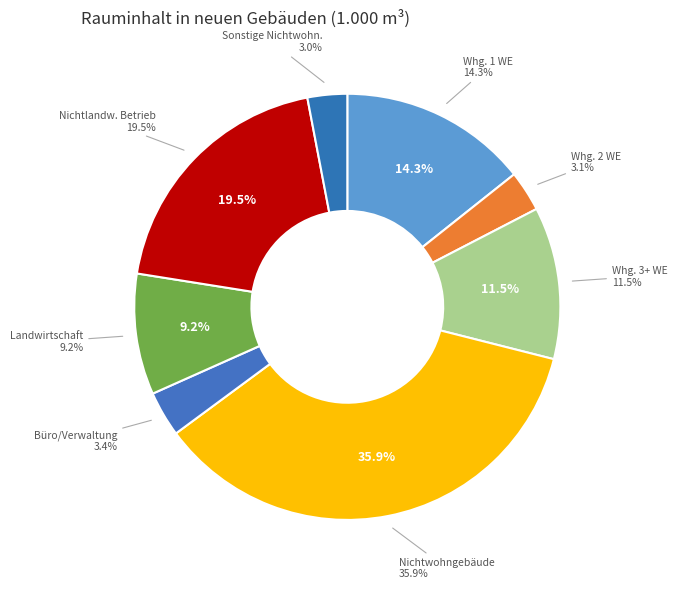

Is there any slice that represents more than half of the pie?

No